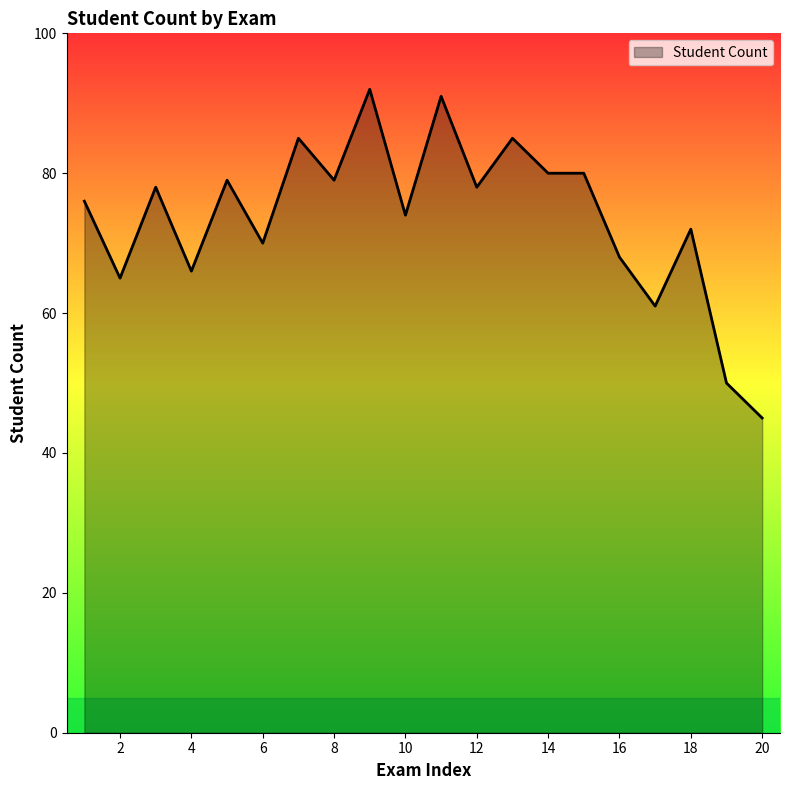

What is the difference between the maximum and minimum values?

47